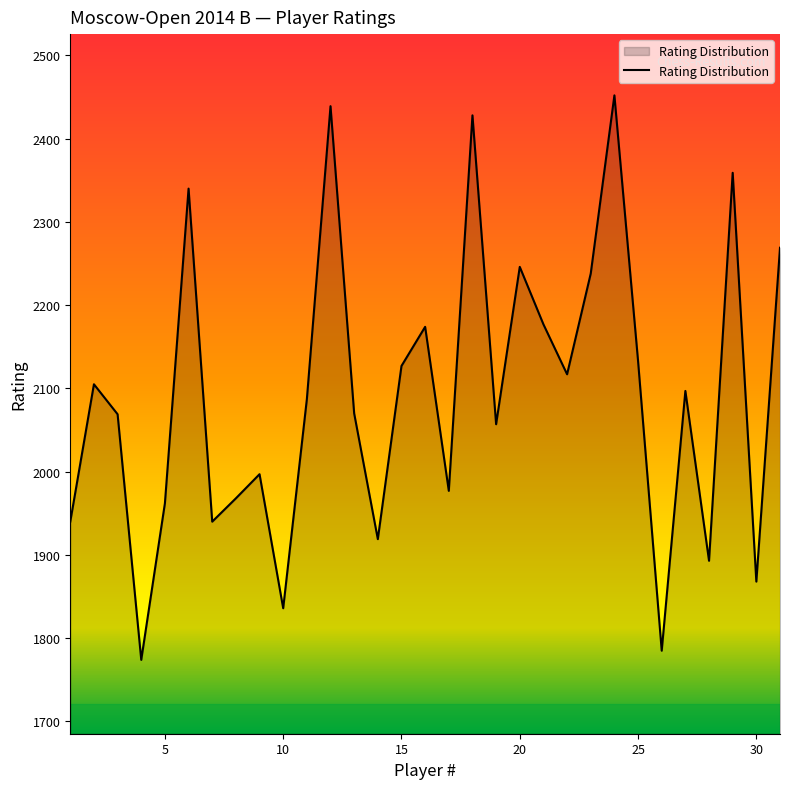

What is the difference between the maximum and minimum values?

678